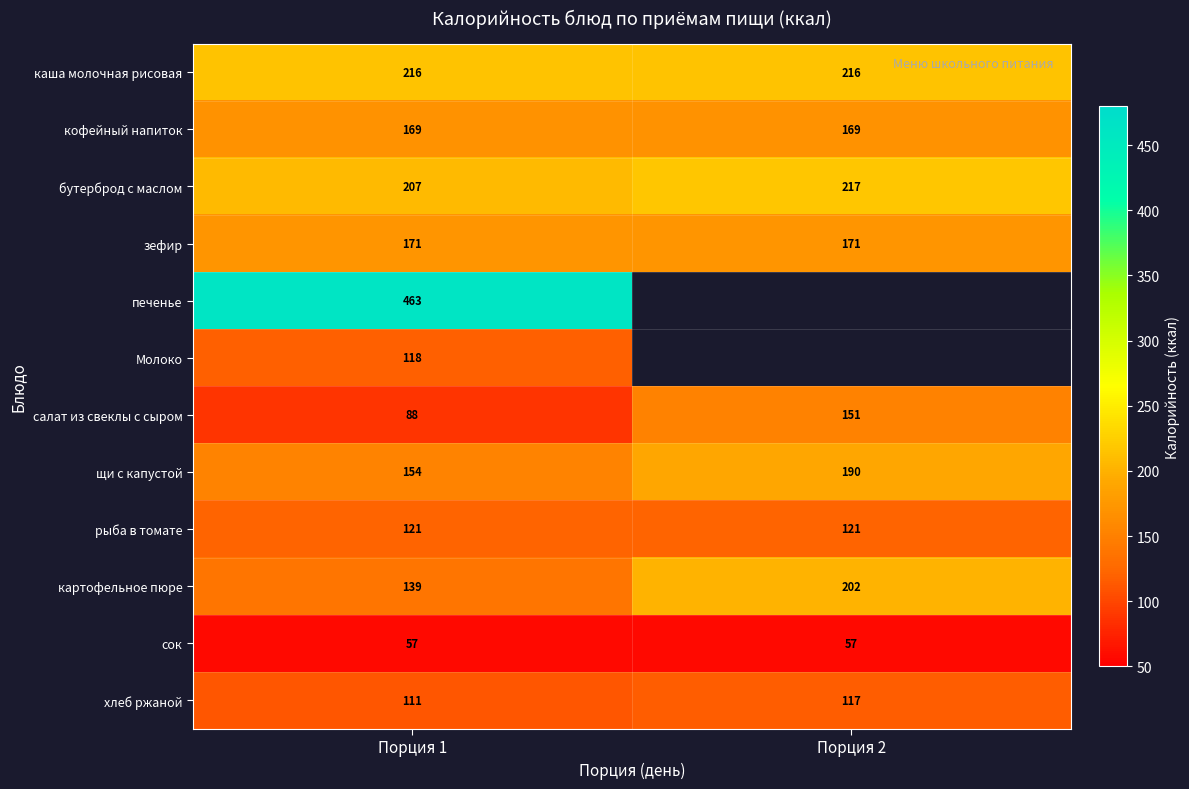

Is the value of картофельное пюре at Порция 2 greater than the value of бутерброд с маслом at Порция 2?

No